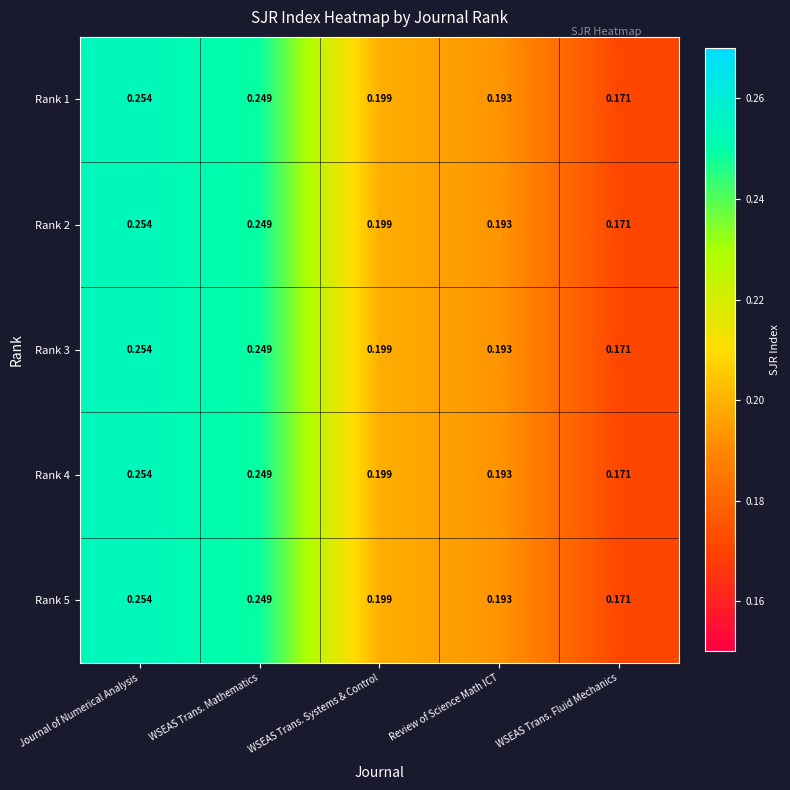

Where is Rank 2 nearest to the value 0?

WSEAS Trans. Fluid Mechanics